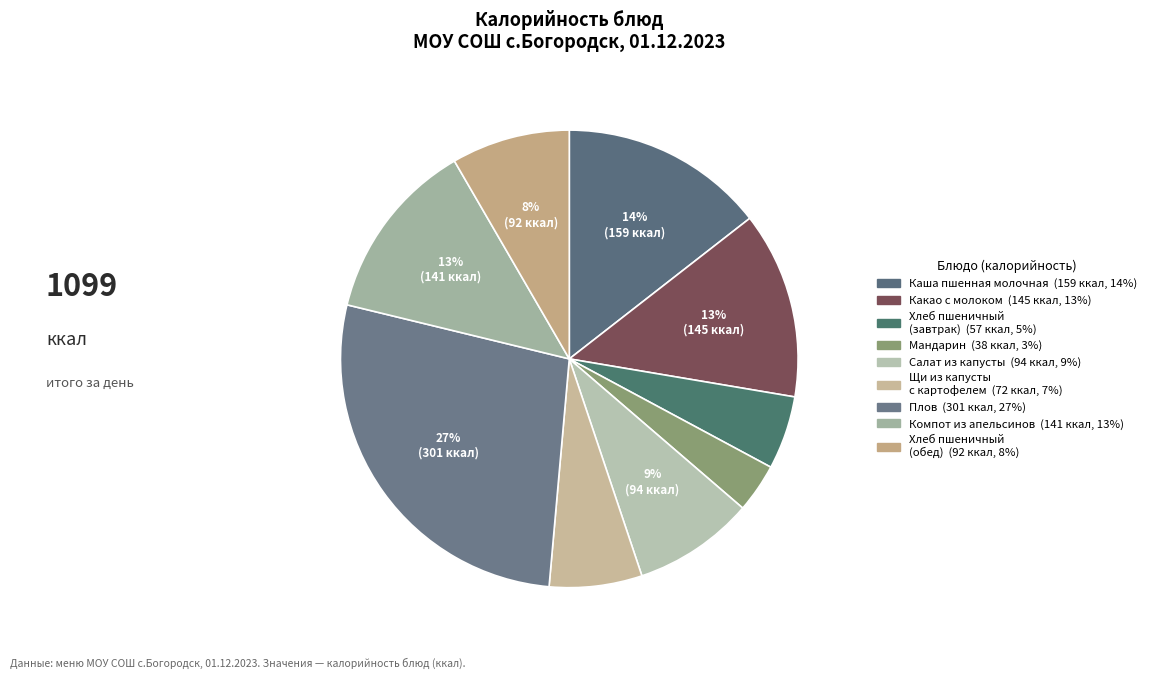

How many slices are in this pie chart?

9